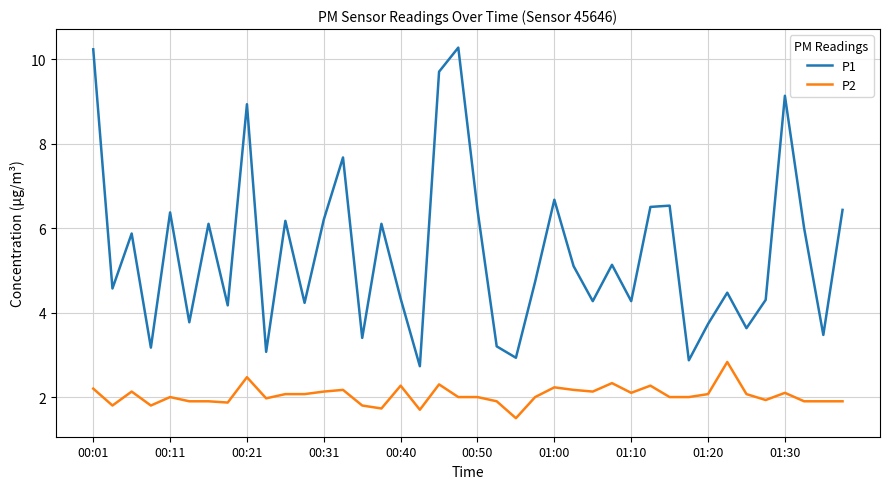

Rank the series by their average value, from highest to lowest.

P1, P2